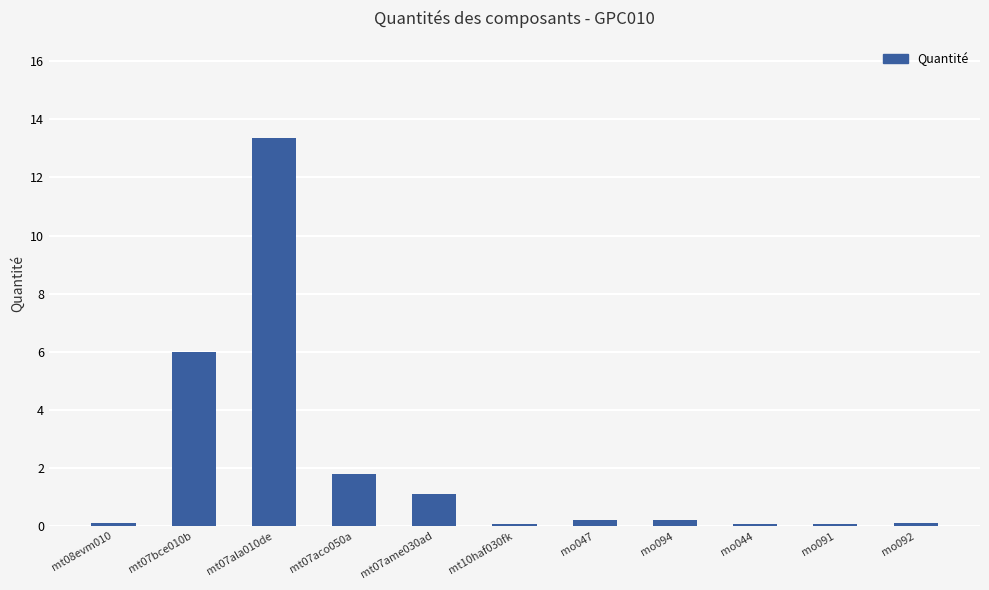

What is the sum of the values at mt07ame030ad and mo044?

1.2